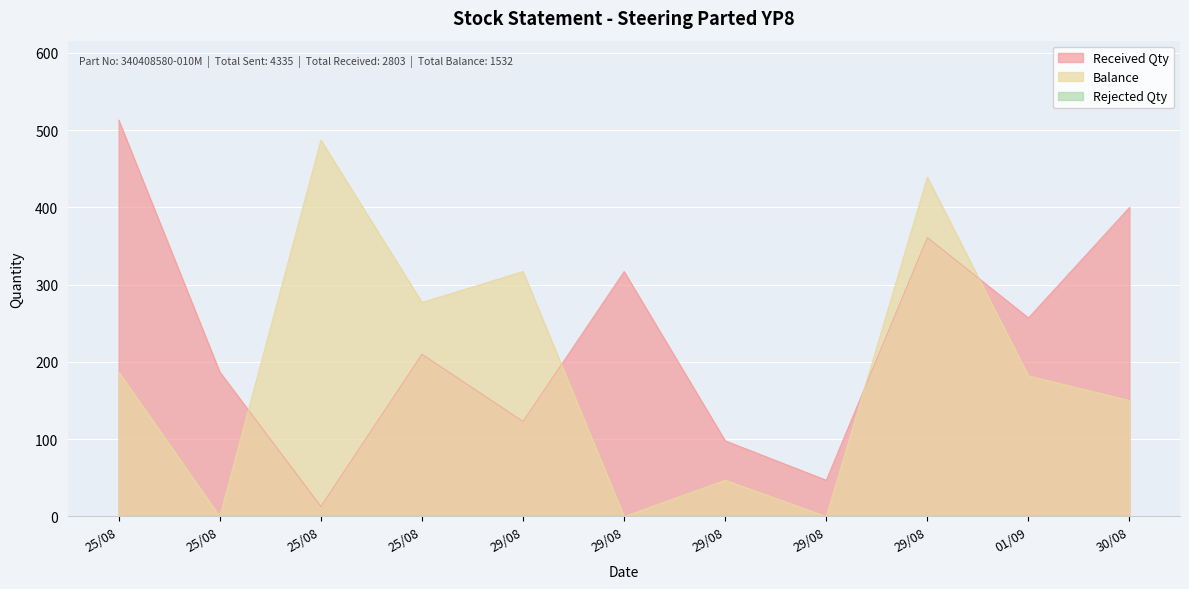

What is the label of the 1st point from the left?

25/08